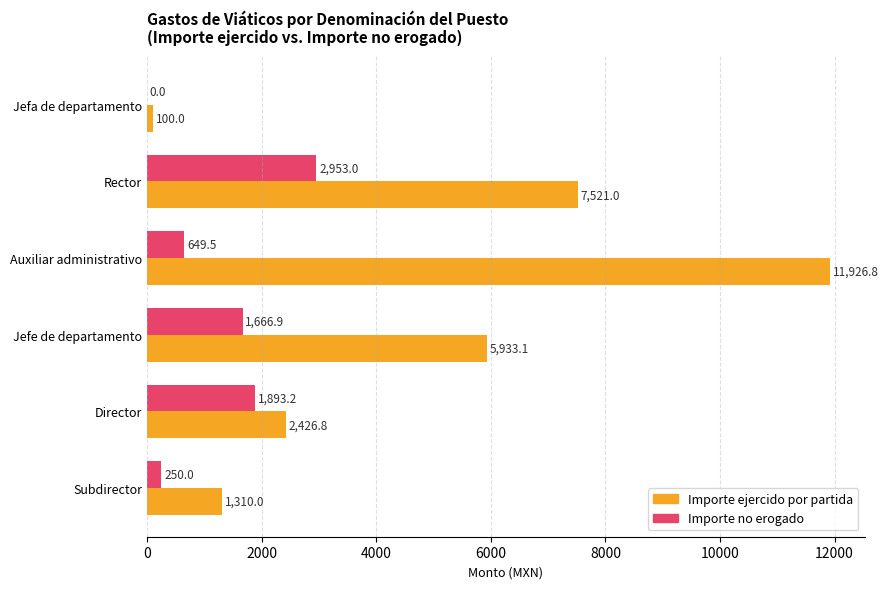

Which label corresponds to the largest value in the chart?

Auxiliar administrativo